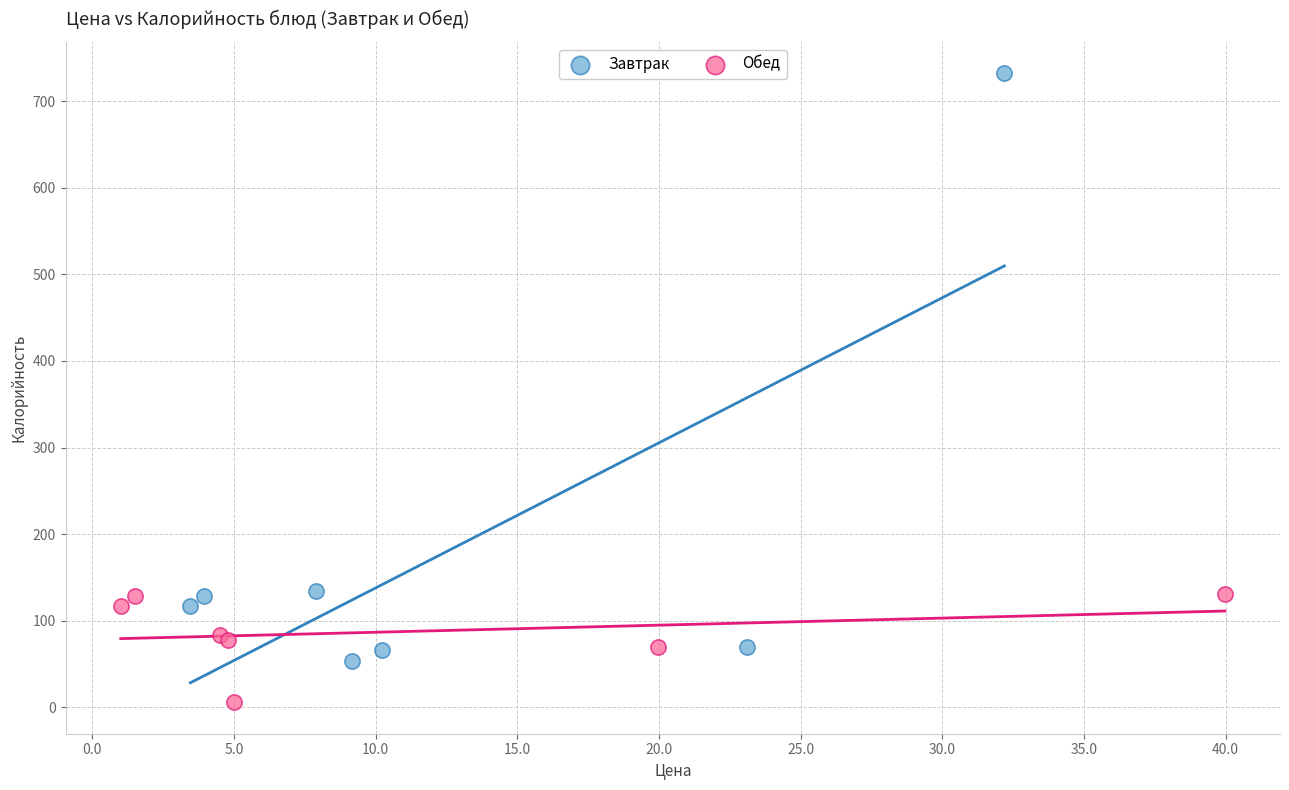

Which series contains the highest Y value?

Завтрак